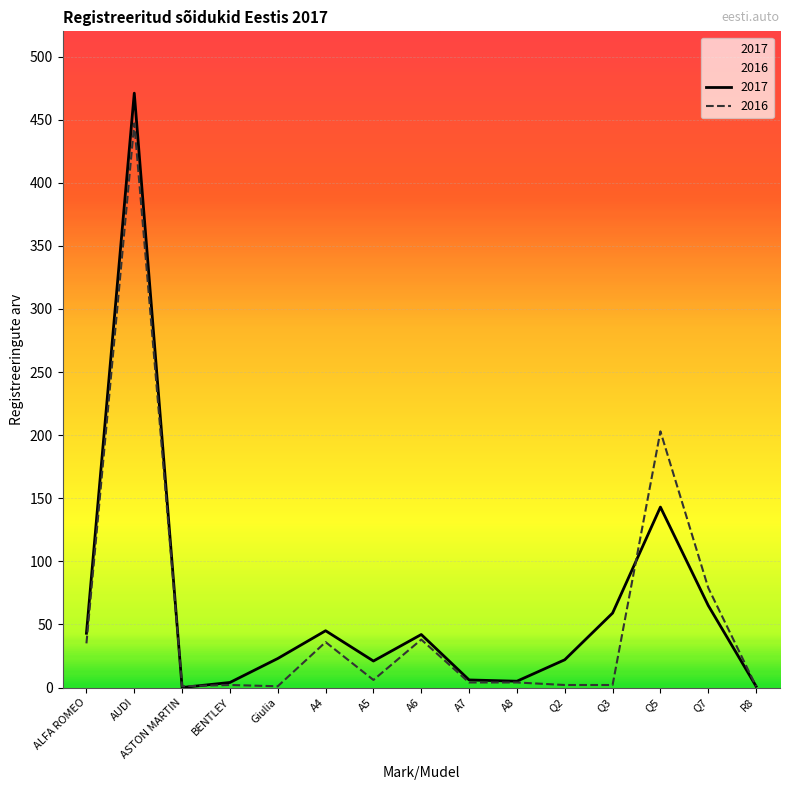

Where does the 2017 series first go above 23?

ALFA ROMEO